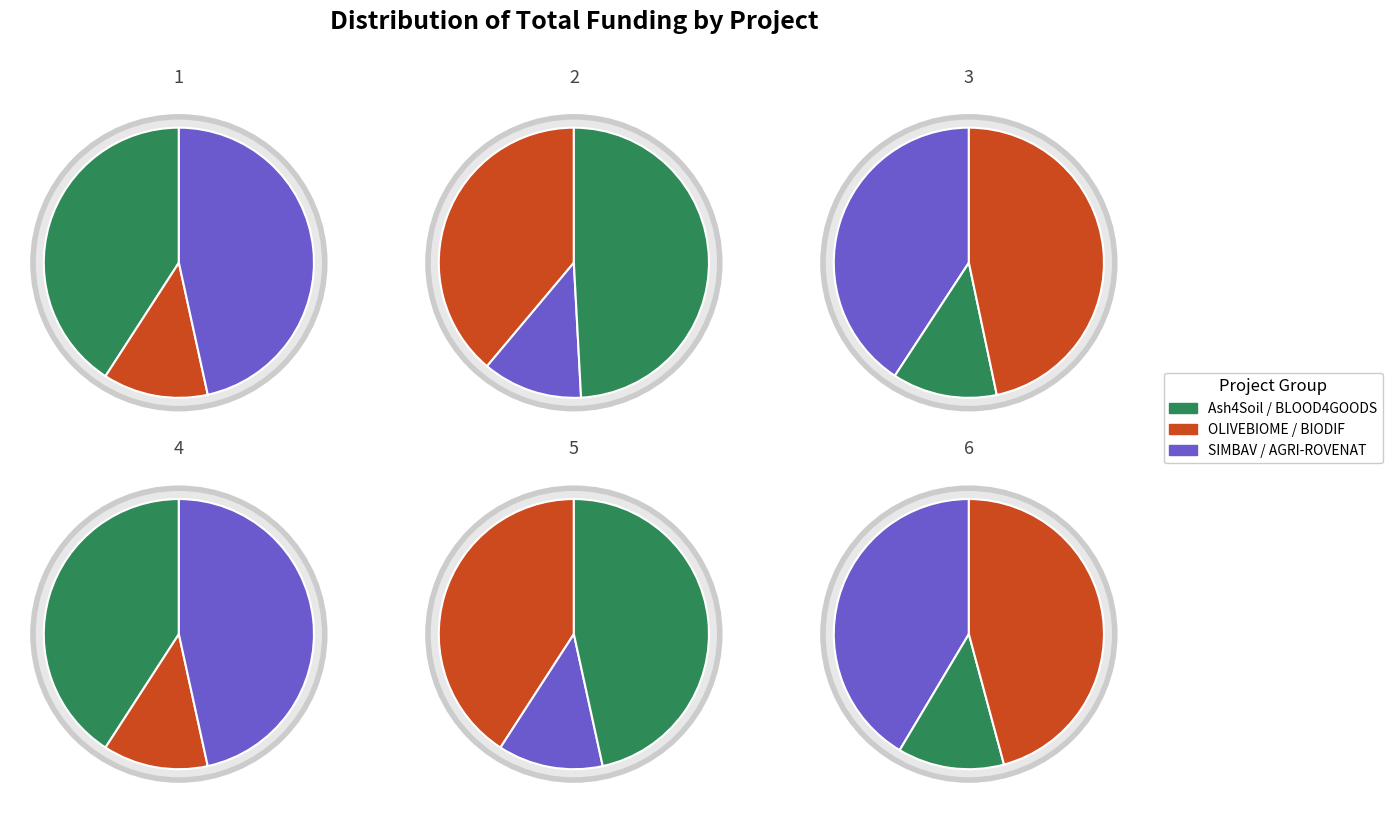

Is SIMBAV the majority of the pie?

No